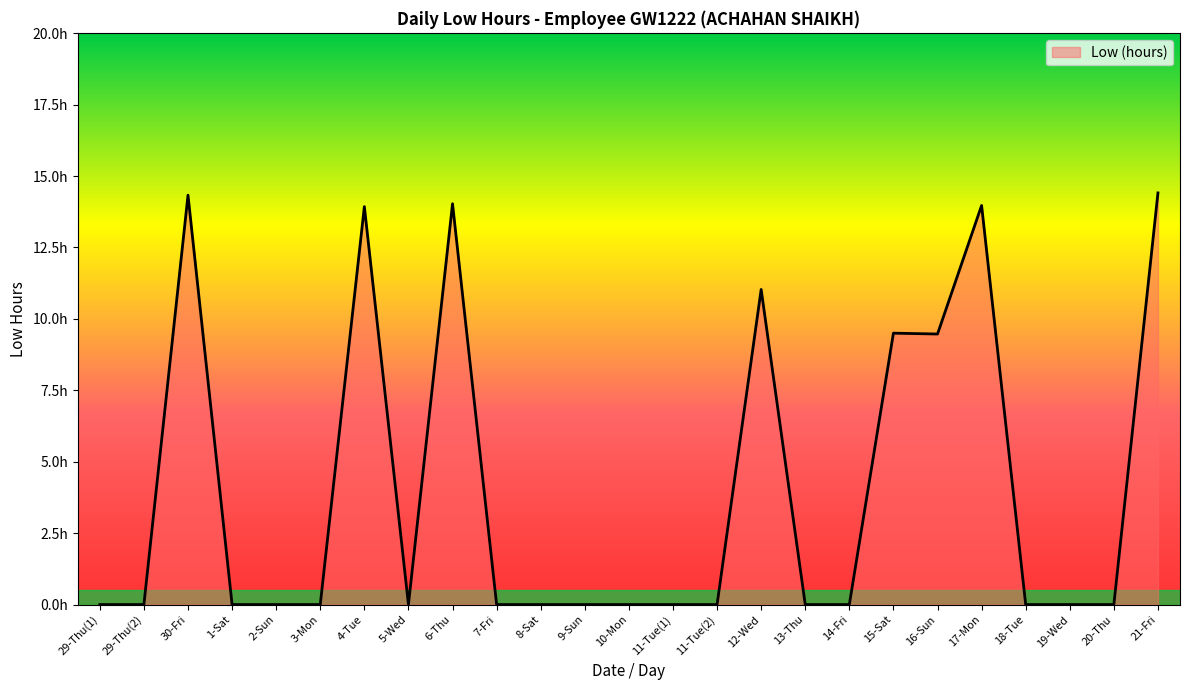

What position from the left is 2-Sun?

5